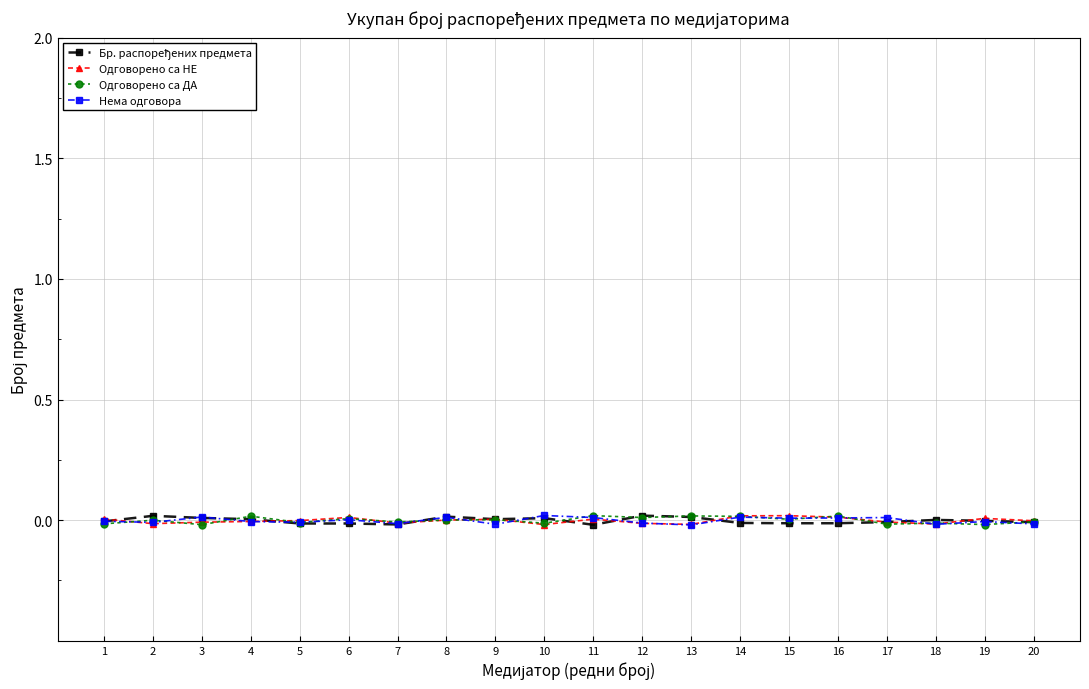

Is it true that Нема одговора equals 0.0 at 17?

True